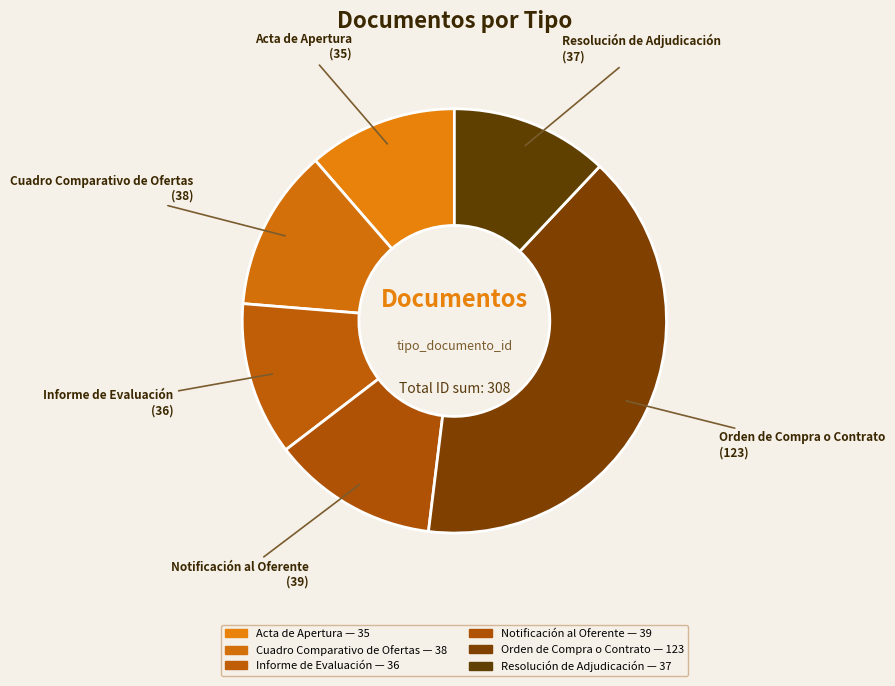

To the nearest percent, what is the average slice percentage?

17%